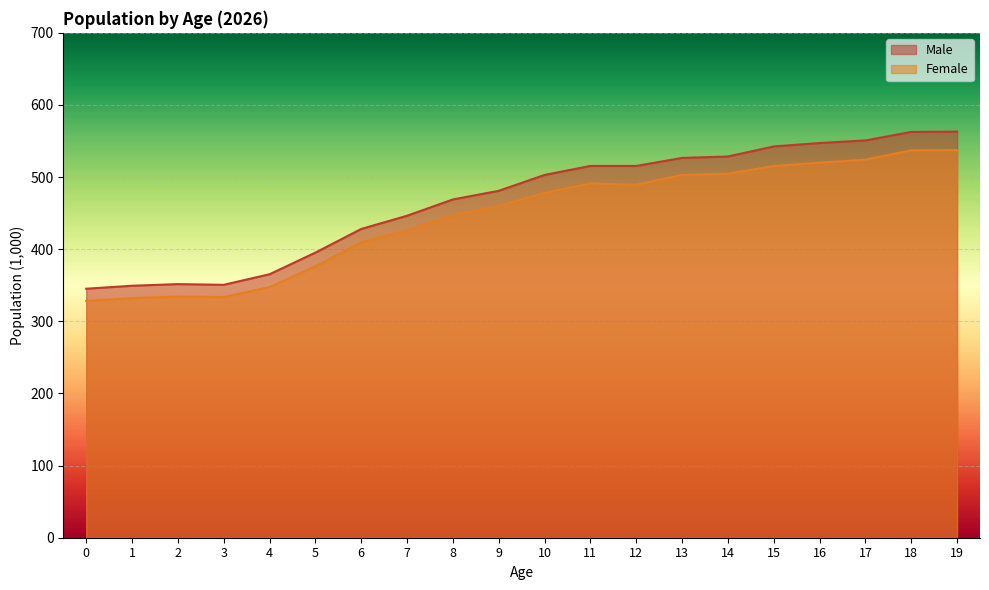

True or false: Male and Female cross at least once.

False